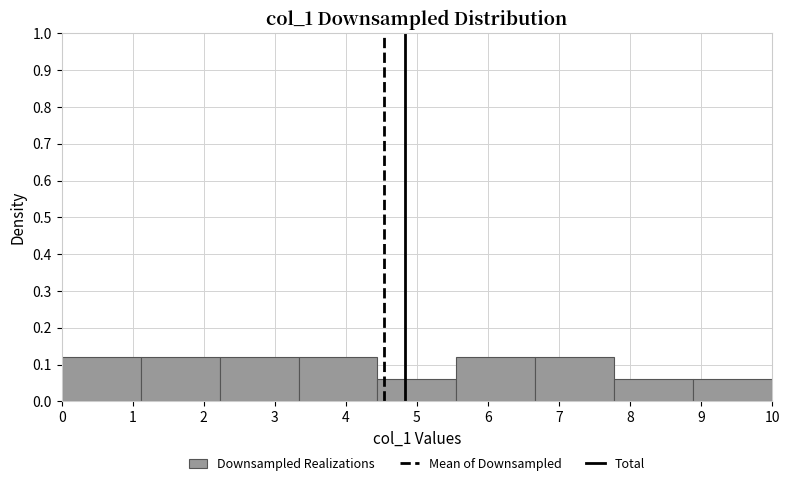

Reading left to right, list every bar in this chart as the range it spans on the x-axis followed by its height. Neither the bar edges nor the heights are printed on the chart, so give them approximately, as read against the axes.

0.0 to 1.1: 0.12
1.1 to 2.2: 0.12
2.2 to 3.3: 0.12
3.3 to 4.4: 0.12
4.4 to 5.6: 0.06
5.6 to 6.7: 0.12
6.7 to 7.8: 0.12
7.8 to 8.9: 0.06
8.9 to 10.0: 0.06